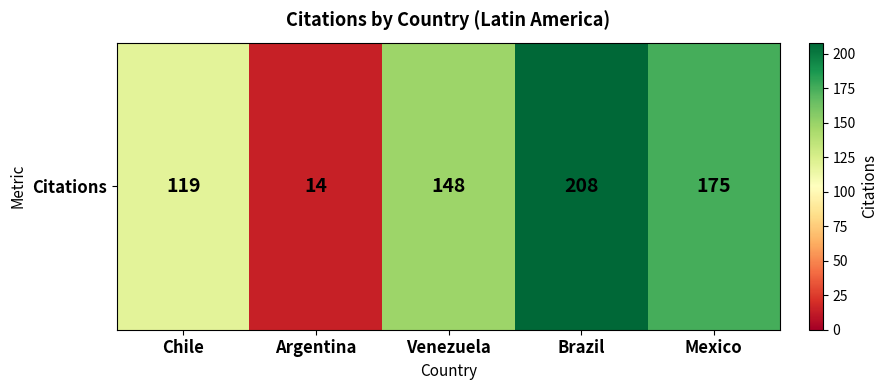

Count the number of data series in this chart.

1